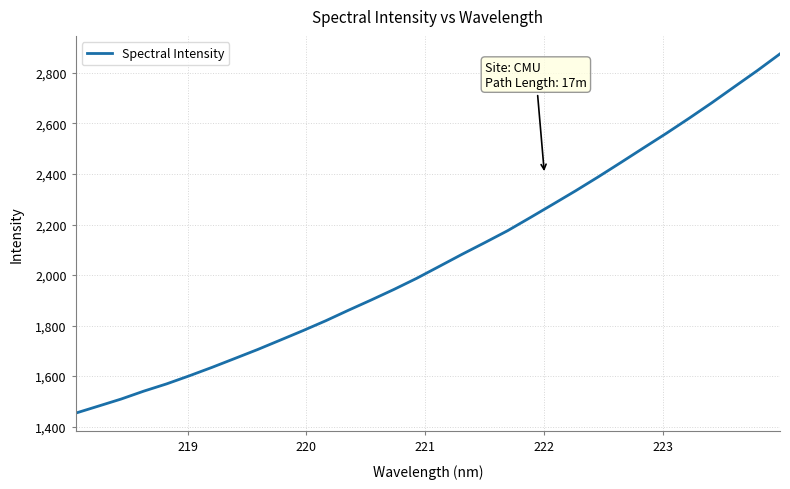

What is the smallest value displayed?

1453.3